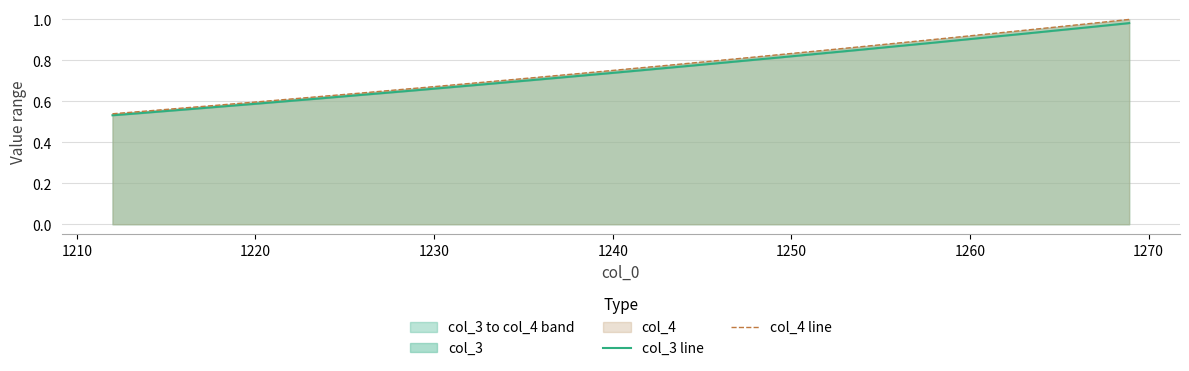

List the series in order of their overall mean, highest first.

col_4 line, col_3 line